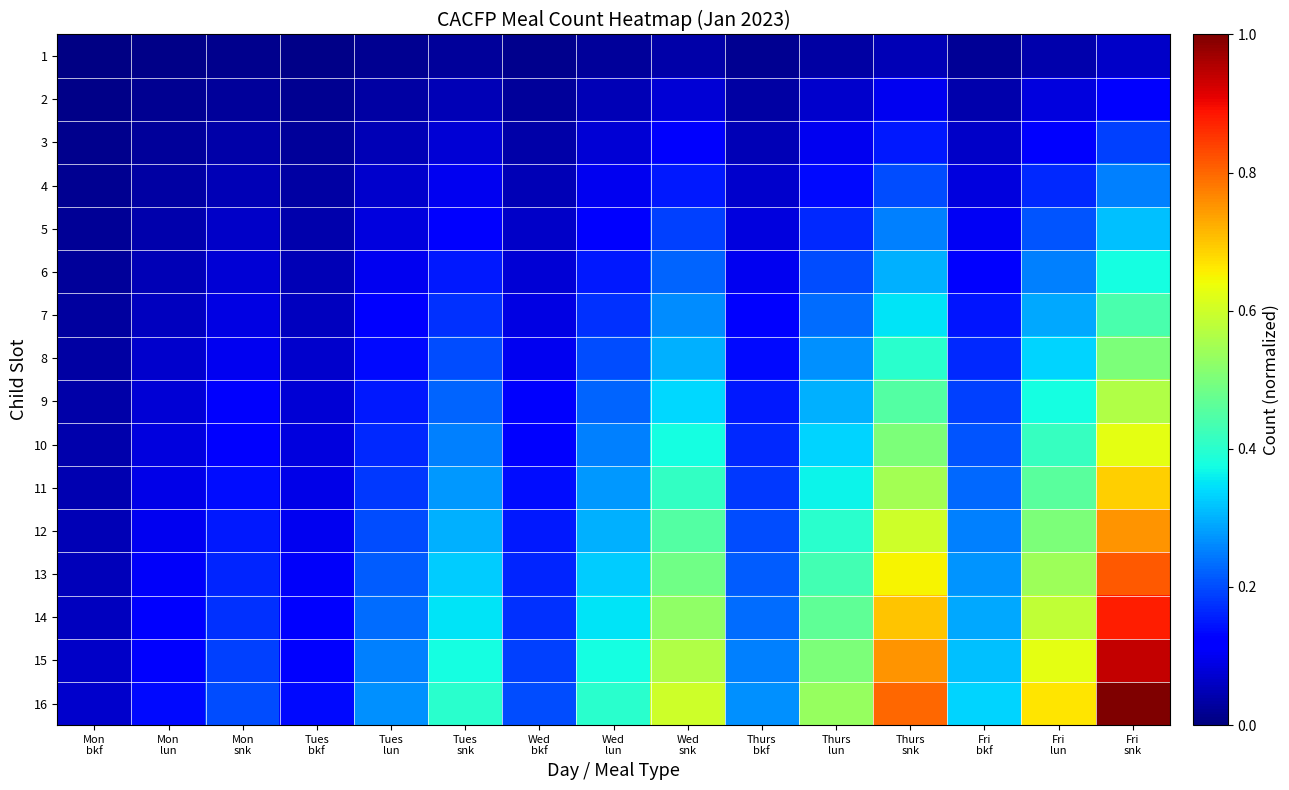

At how many categories does at least one series exceed 0?

15